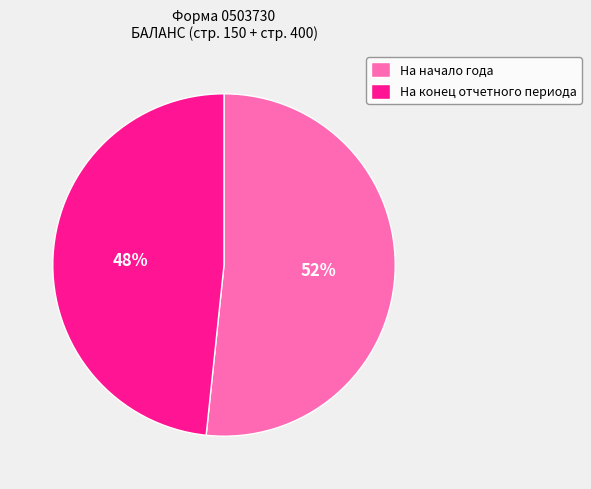

What percentage is the На начало года slice, to the nearest percent?

52%